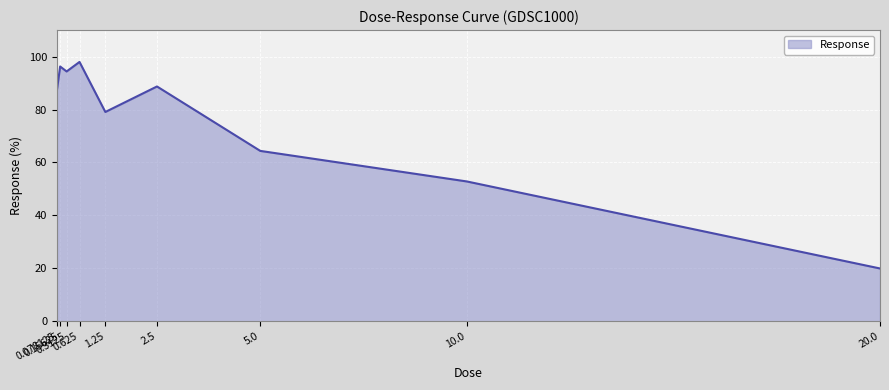

What is the greatest value displayed?

98.0